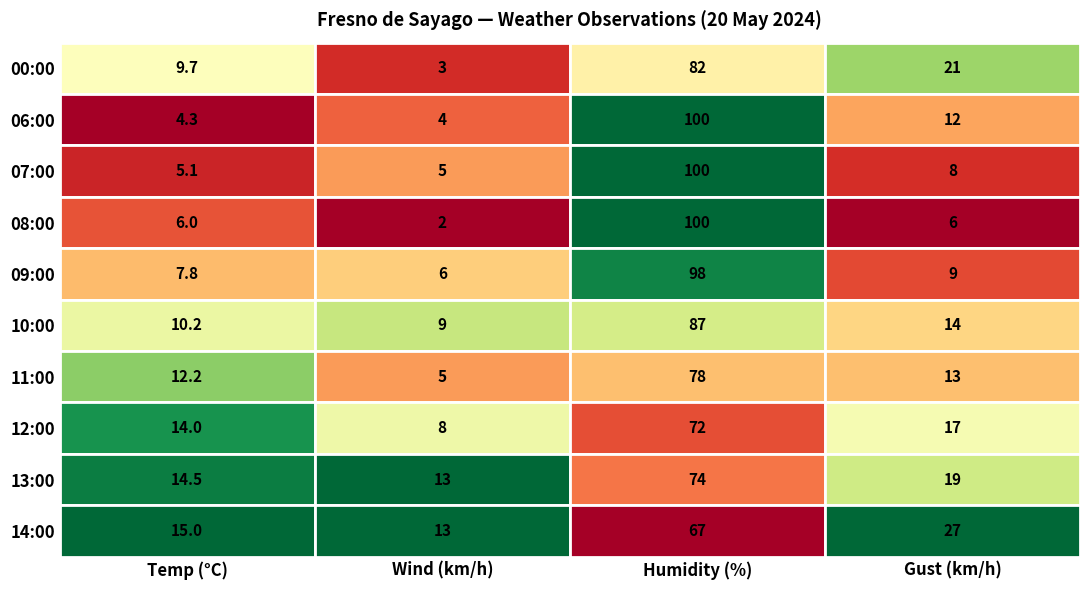

The value of Humidity 06:00-14:00 at 0 is 45.4. True or false?

False